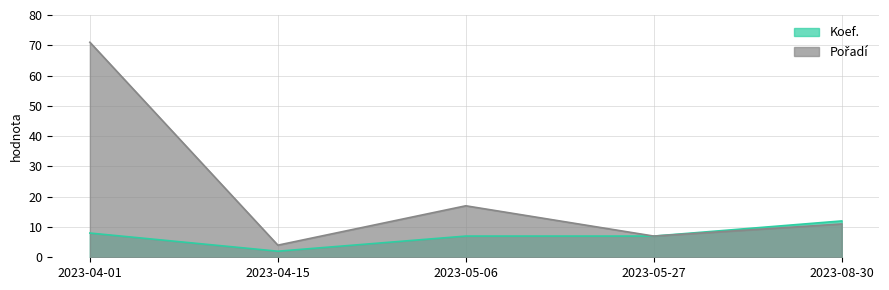

At which category is the sum across all series the highest?

2023-04-01